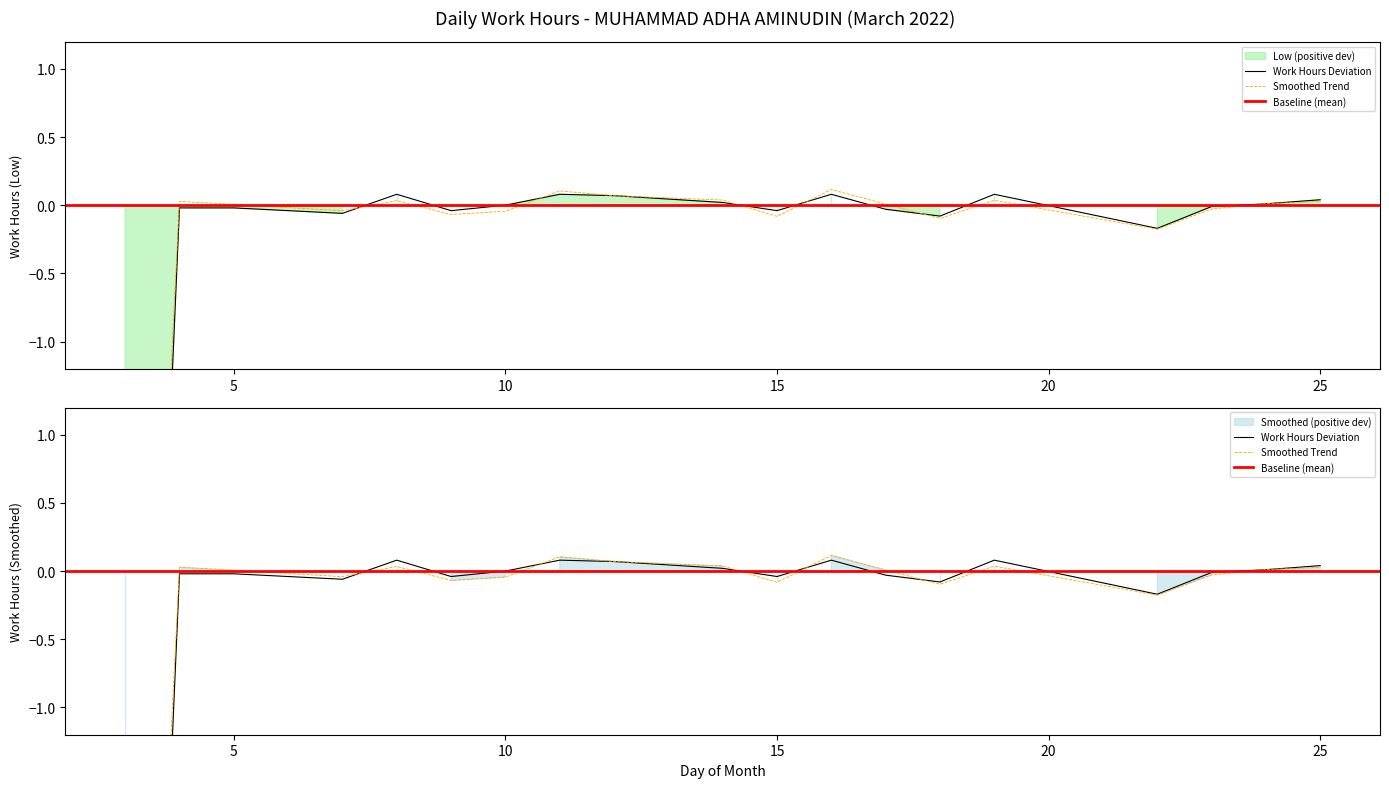

The value at 12 is 0.1. True or false?

True